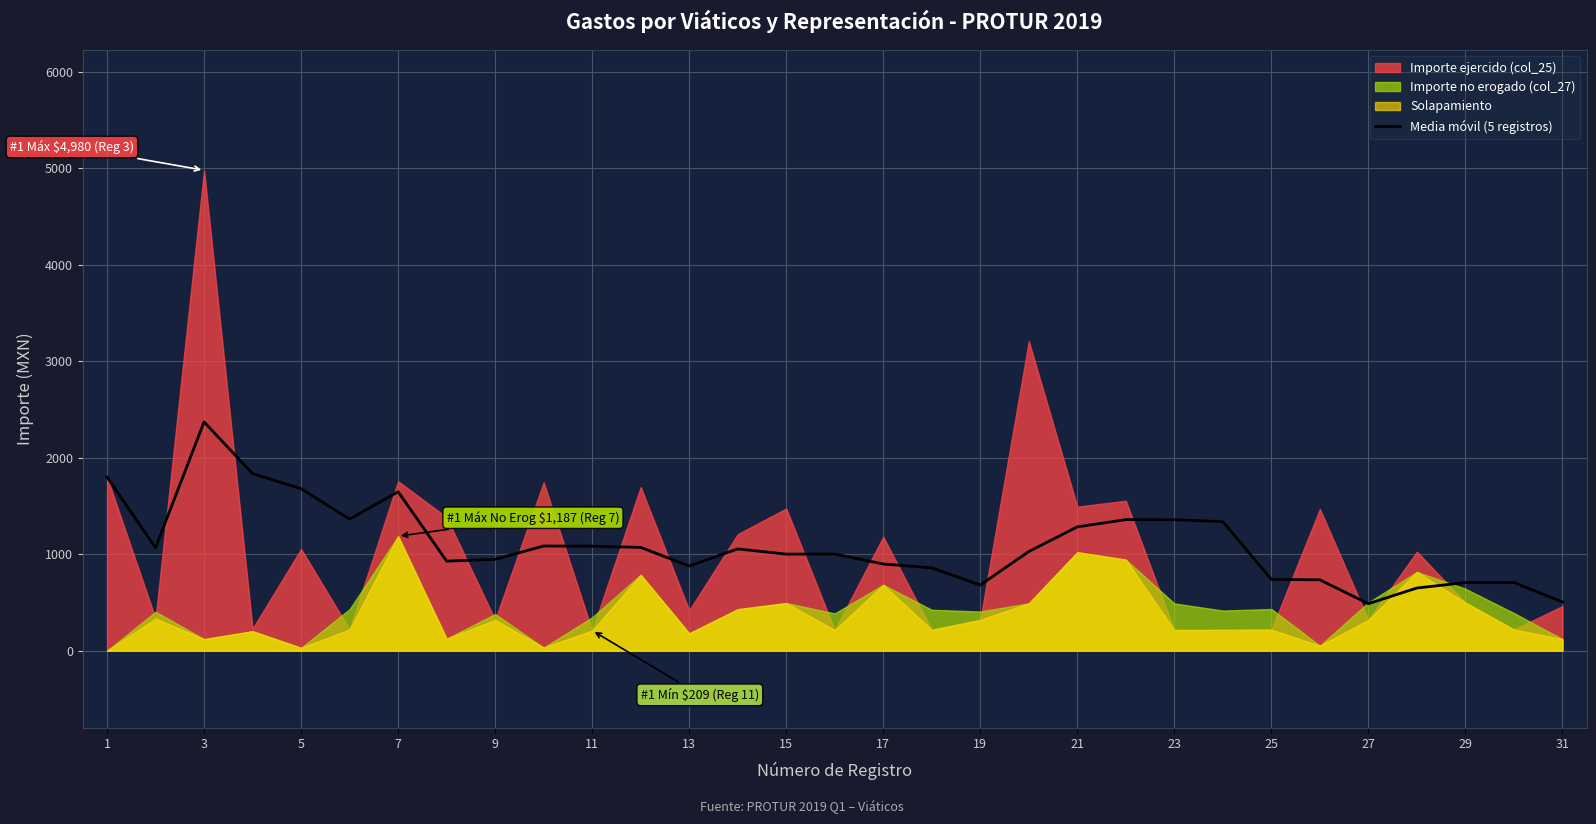

What is the sum of all values?

34146.6